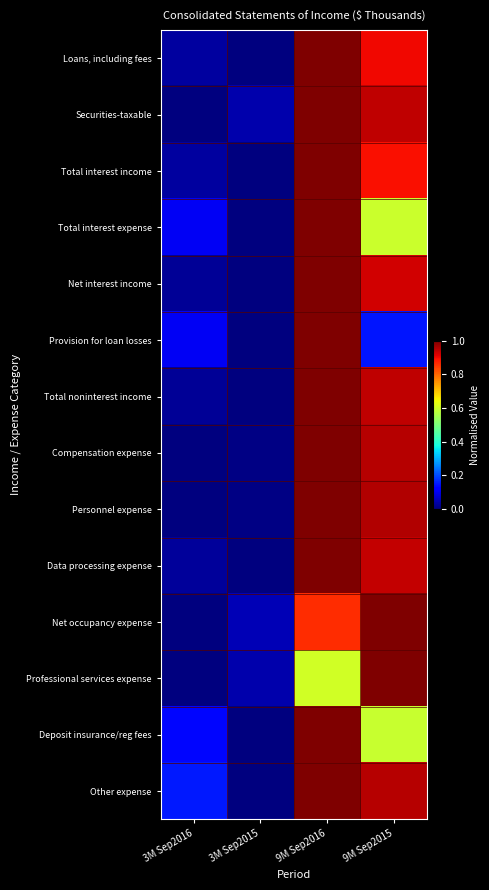

Reading left to right, what are all the values shown in this chart?

Loans, including fees: 3M Sep2016=0.0	3M Sep2015=0.0	9M Sep2016=1.0	9M Sep2015=0.9
Securities-taxable: 3M Sep2016=0.0	3M Sep2015=0.0	9M Sep2016=1.0	9M Sep2015=0.9
Total interest income: 3M Sep2016=0.0	3M Sep2015=0.0	9M Sep2016=1.0	9M Sep2015=0.9
Total interest expense: 3M Sep2016=0.1	3M Sep2015=0.0	9M Sep2016=1.0	9M Sep2015=0.6
Net interest income: 3M Sep2016=0.0	3M Sep2015=0.0	9M Sep2016=1.0	9M Sep2015=0.9
Provision for loan losses: 3M Sep2016=0.1	3M Sep2015=0.0	9M Sep2016=1.0	9M Sep2015=0.1
Total noninterest income: 3M Sep2016=0.0	3M Sep2015=0.0	9M Sep2016=1.0	9M Sep2015=0.9
Compensation expense: 3M Sep2016=0.0	3M Sep2015=0.0	9M Sep2016=1.0	9M Sep2015=1.0
Personnel expense: 3M Sep2016=0.0	3M Sep2015=0.0	9M Sep2016=1.0	9M Sep2015=1.0
Data processing expense: 3M Sep2016=0.0	3M Sep2015=0.0	9M Sep2016=1.0	9M Sep2015=0.9
Net occupancy expense: 3M Sep2016=0.0	3M Sep2015=0.0	9M Sep2016=0.9	9M Sep2015=1.0
Professional services expense: 3M Sep2016=0.0	3M Sep2015=0.0	9M Sep2016=0.6	9M Sep2015=1.0
Deposit insurance/reg fees: 3M Sep2016=0.1	3M Sep2015=0.0	9M Sep2016=1.0	9M Sep2015=0.6
Other expense: 3M Sep2016=0.1	3M Sep2015=0.0	9M Sep2016=1.0	9M Sep2015=1.0